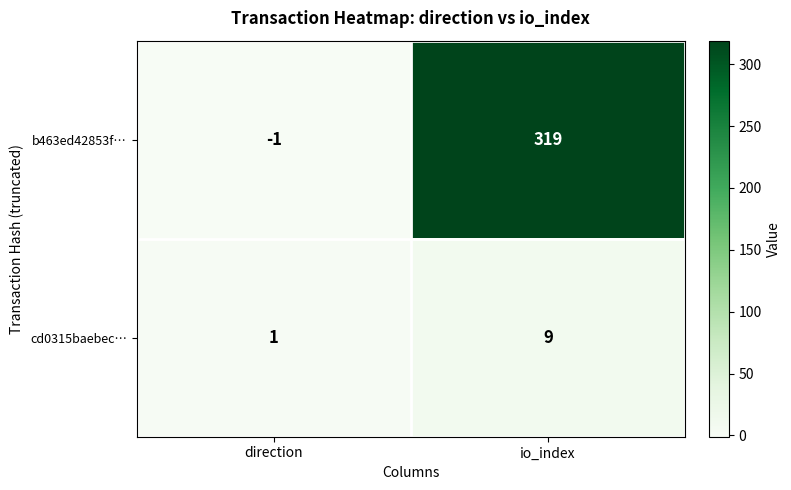

List the series in order of their overall mean, highest first.

b463ed42853f…, cd0315baebec…